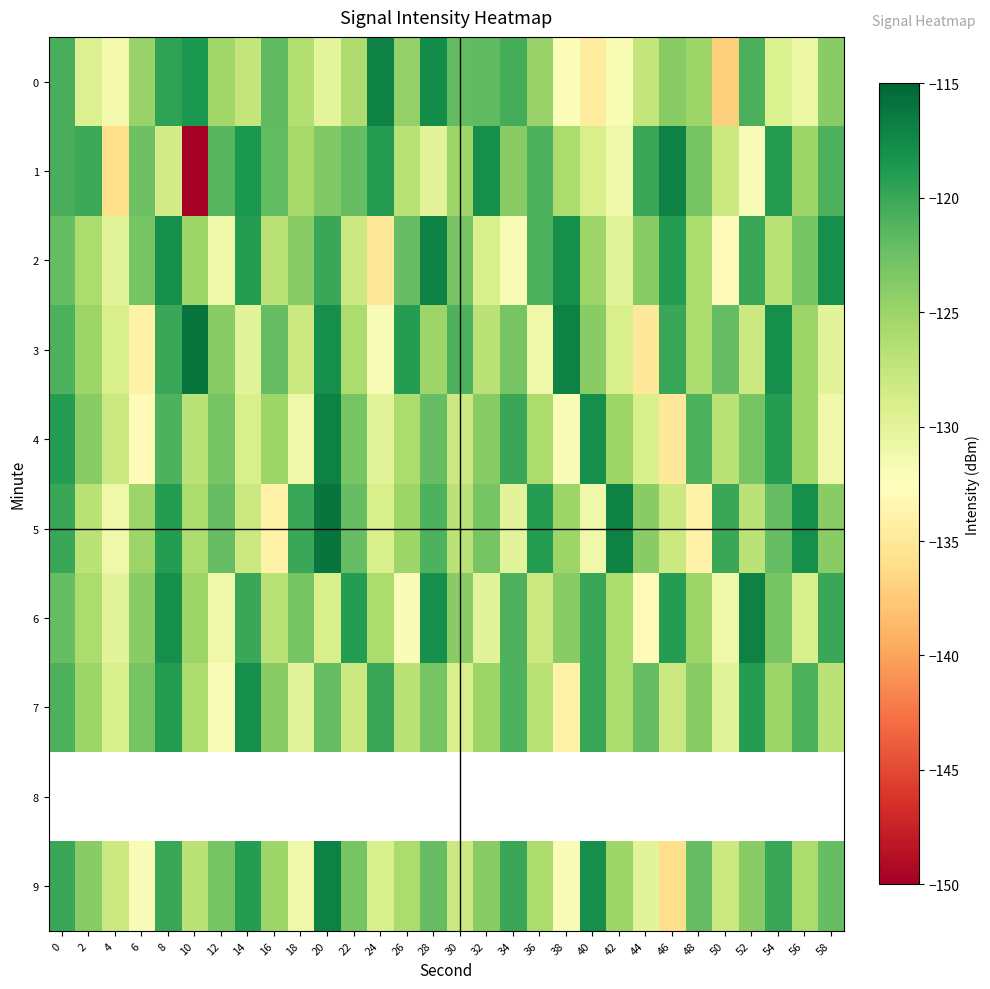

At which label is 5 closest to -125?

6